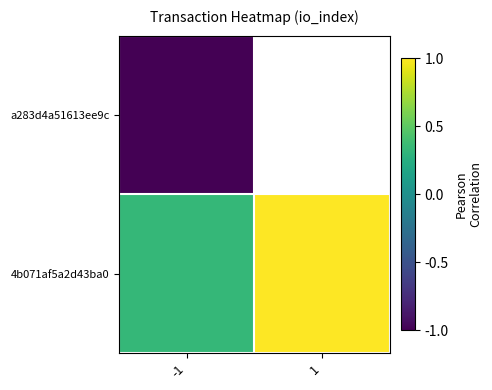

What is the total value across all series at -1?

-0.7